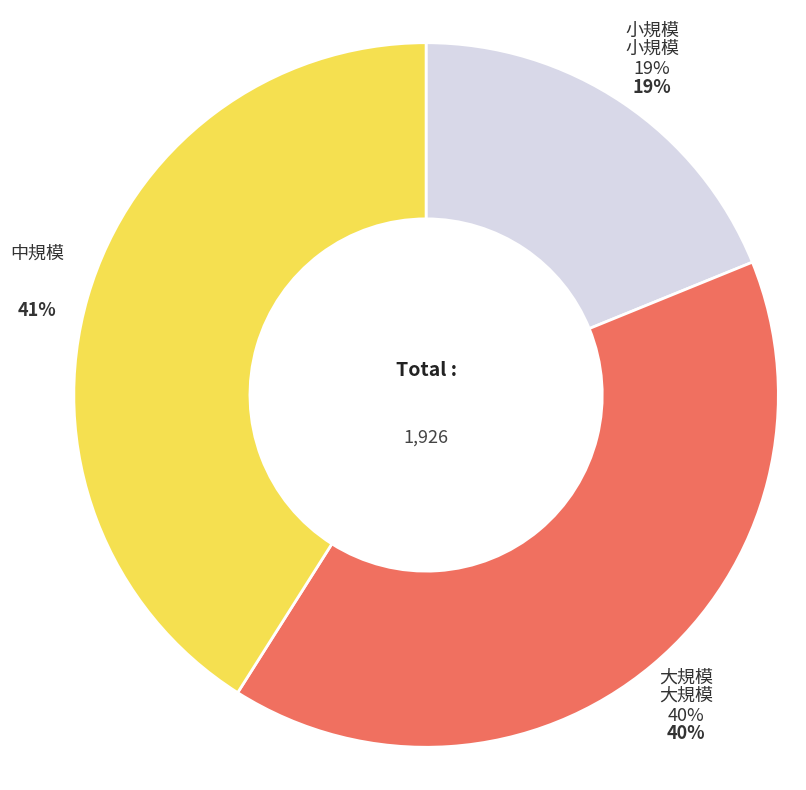

Is 210 the majority of the pie?

No